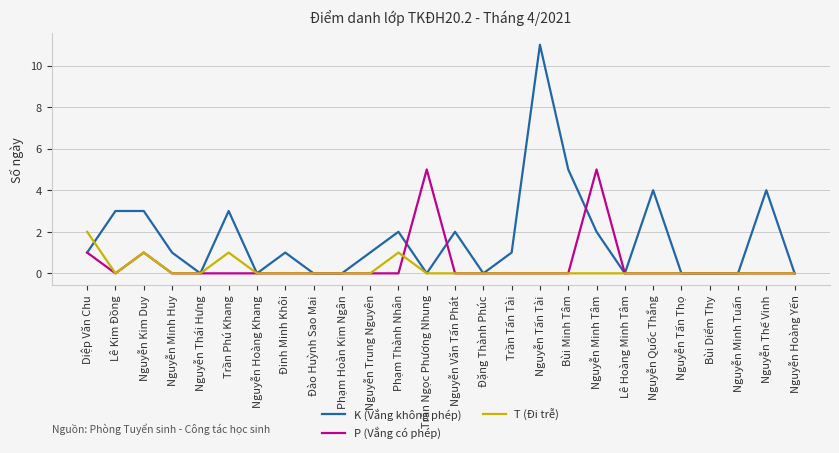

What is the total value across all series at Nguyễn Kim Duy?

5